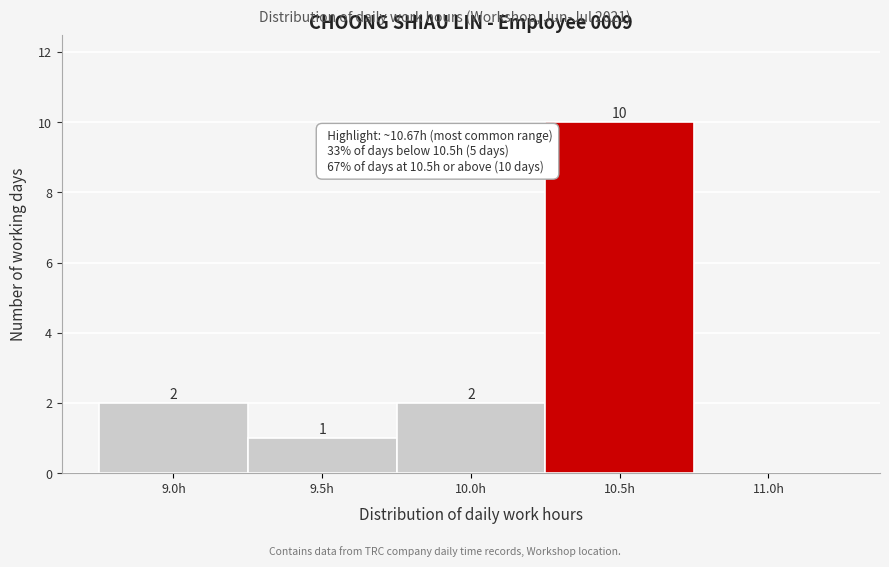

Reading left to right, transcribe all the data shown in this chart.

9.0h=2	9.5h=1	10.0h=2	10.5h=10	11.0h=0